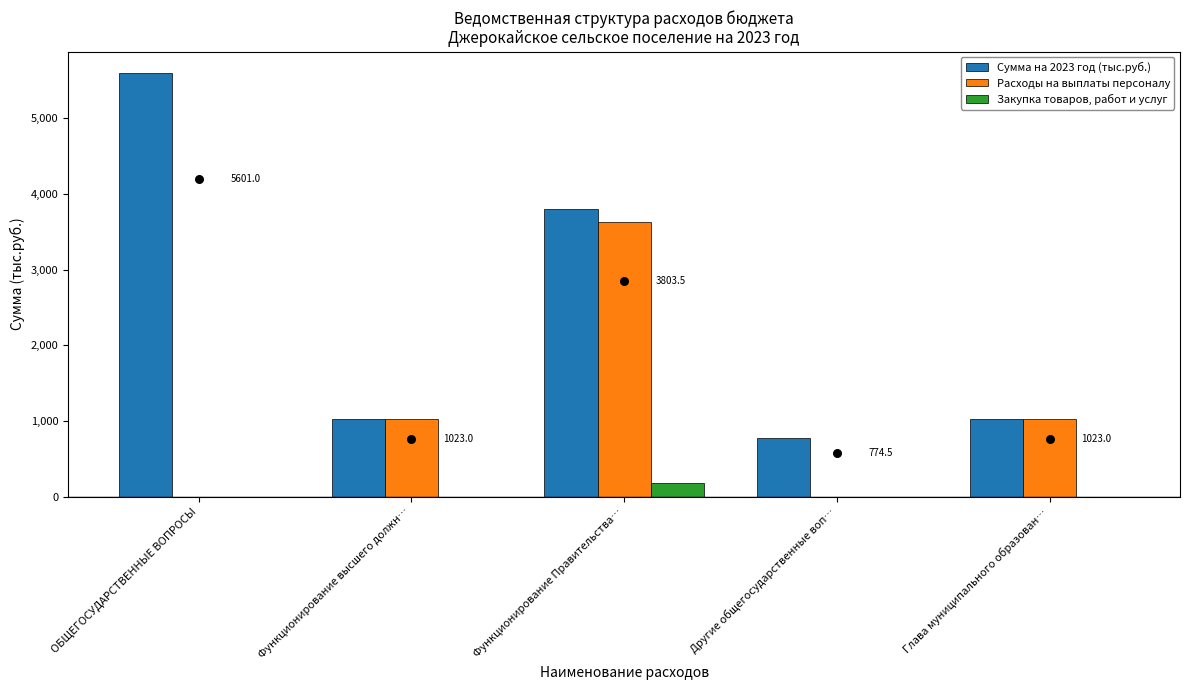

At which category is the sum across all series the highest?

Функционирование Правительства…